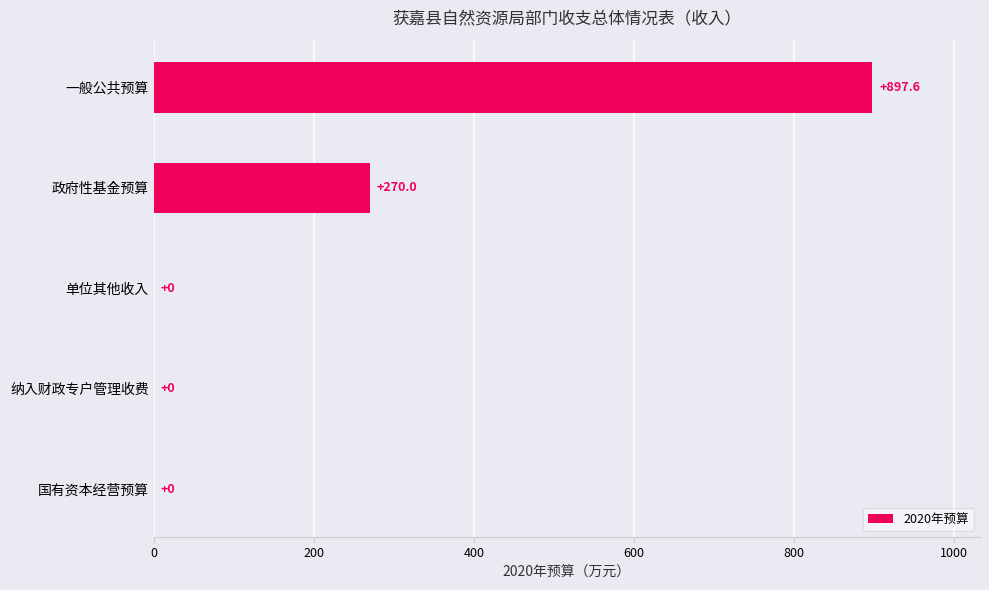

True or false: the data shows 510.5 at 一般公共预算.

False